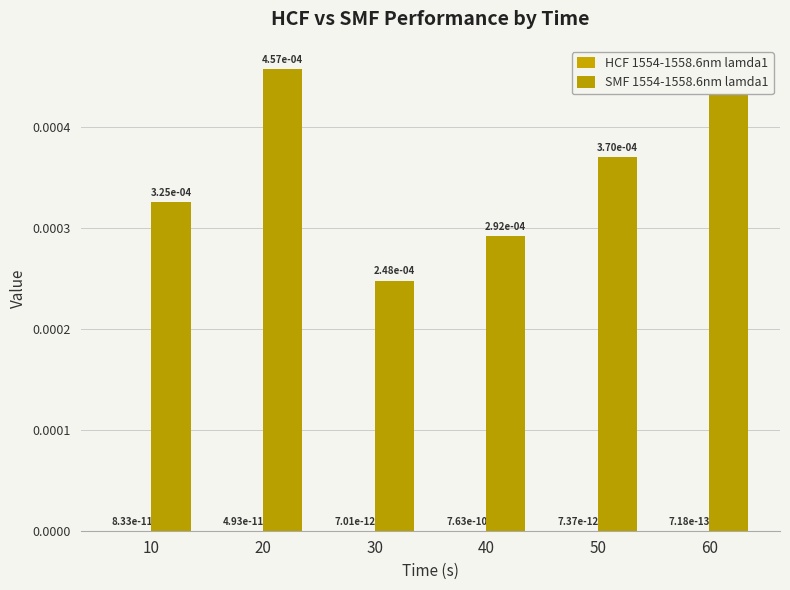

How many groups of bars are there?

6